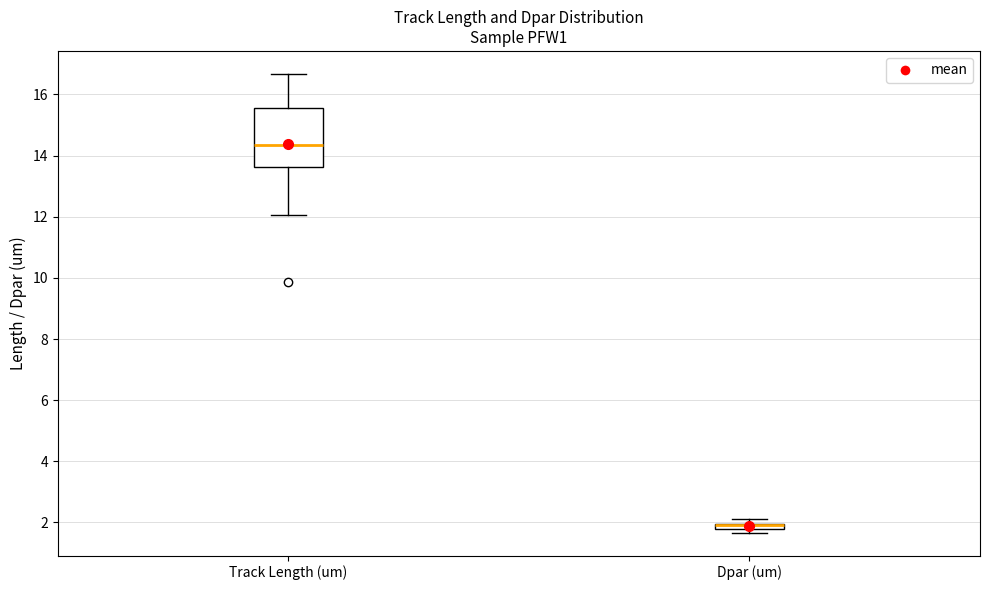

Where is the upper edge of the box for Dpar (um) on the y-axis? The values are not printed on the chart, so give them approximately, as read against the axis.

2.0